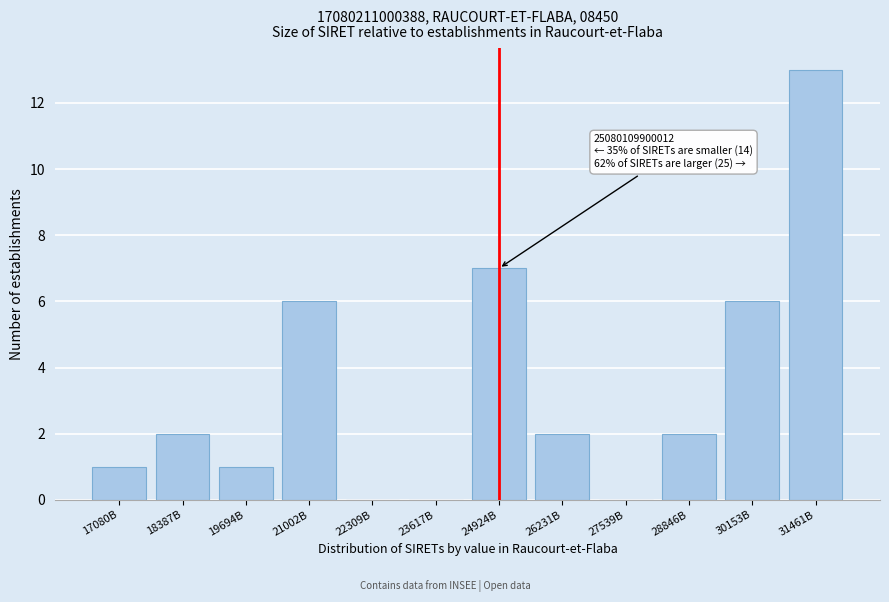

Reading left to right, list all the values displayed in this chart.

17080B=1	18387B=2	19694B=1	21002B=6	22309B=0	23617B=0	24924B=7	26231B=2	27539B=0	28846B=2	30153B=6	31461B=13